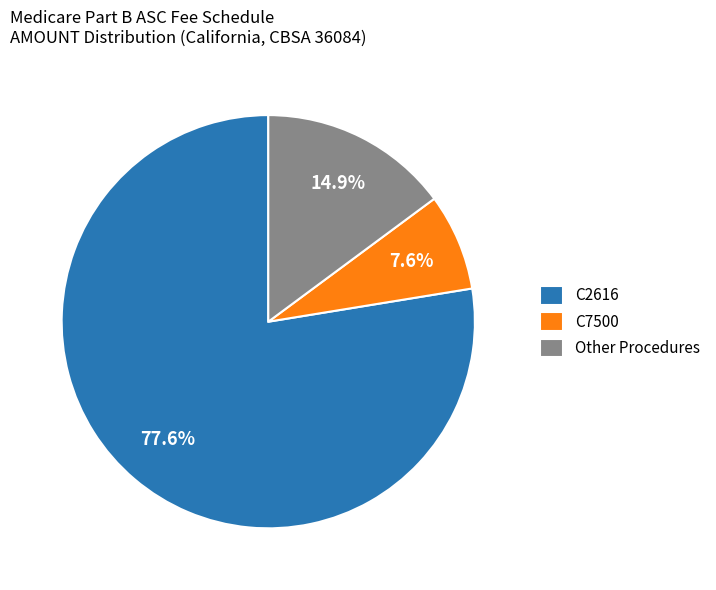

How many segments does this pie chart have?

3